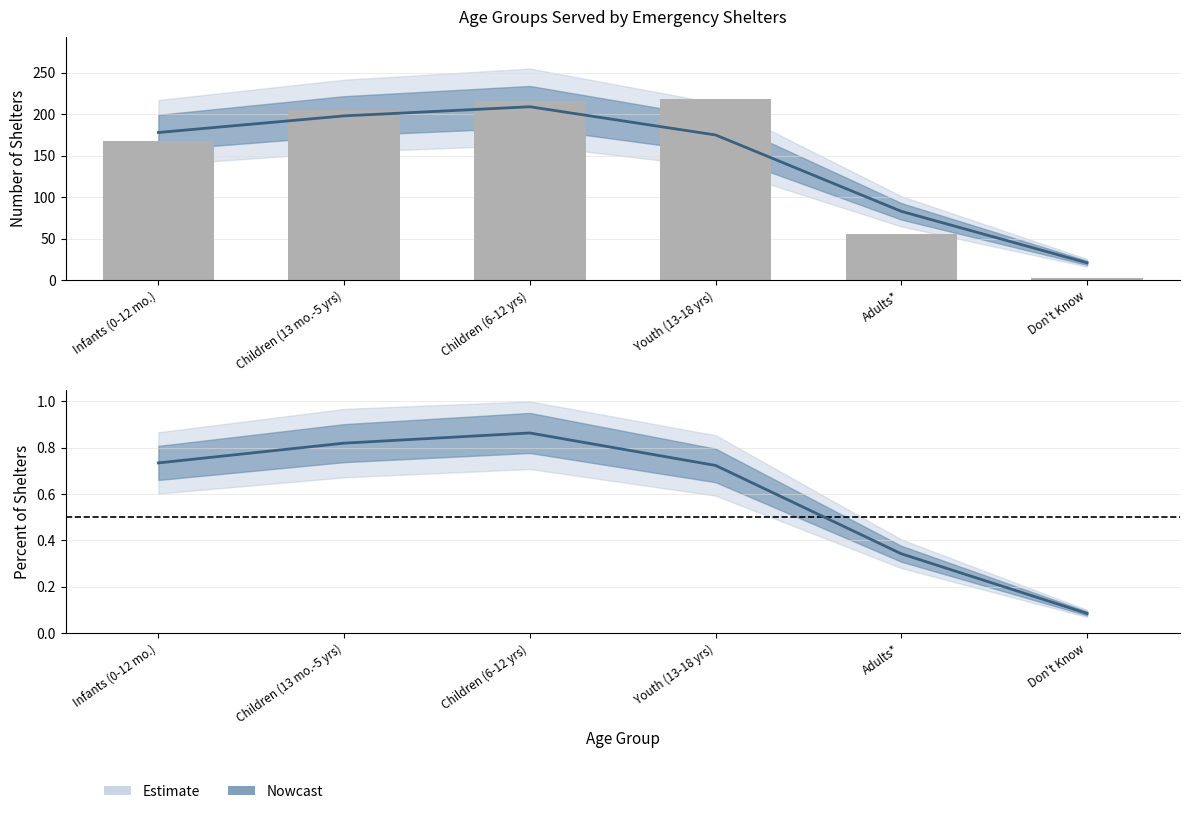

What is the change in value from Adults* to Don't Know?

-53